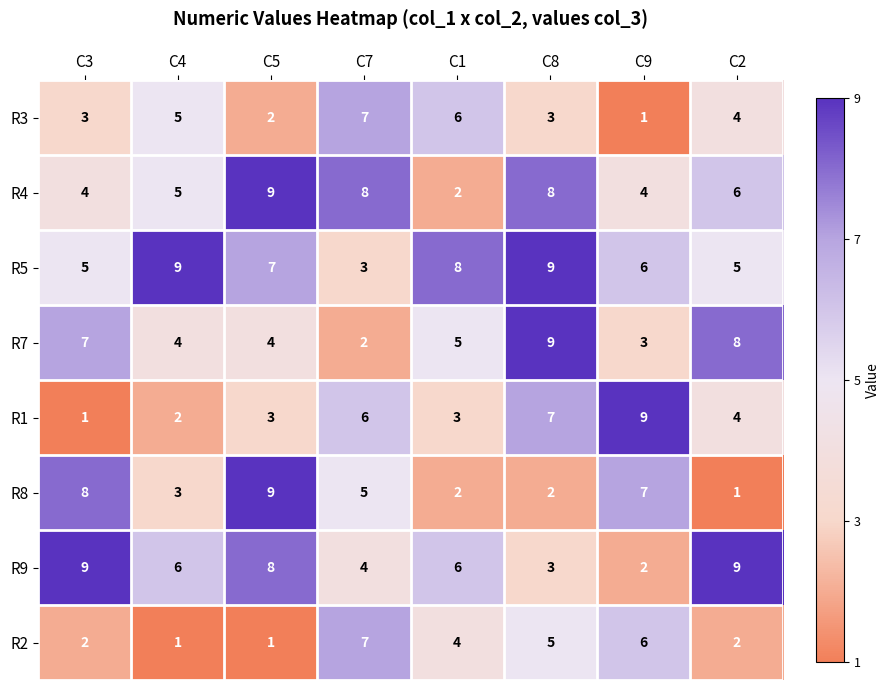

What is the difference between the maximum and minimum values in the R1 series?

8